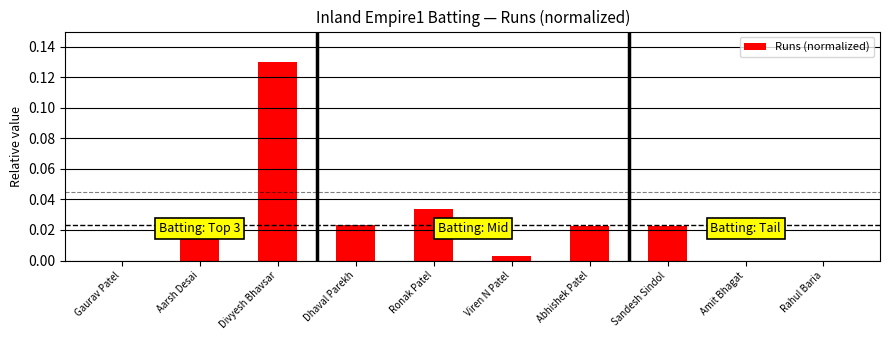

Between Viren N Patel and Gaurav Patel, which is larger?

Viren N Patel